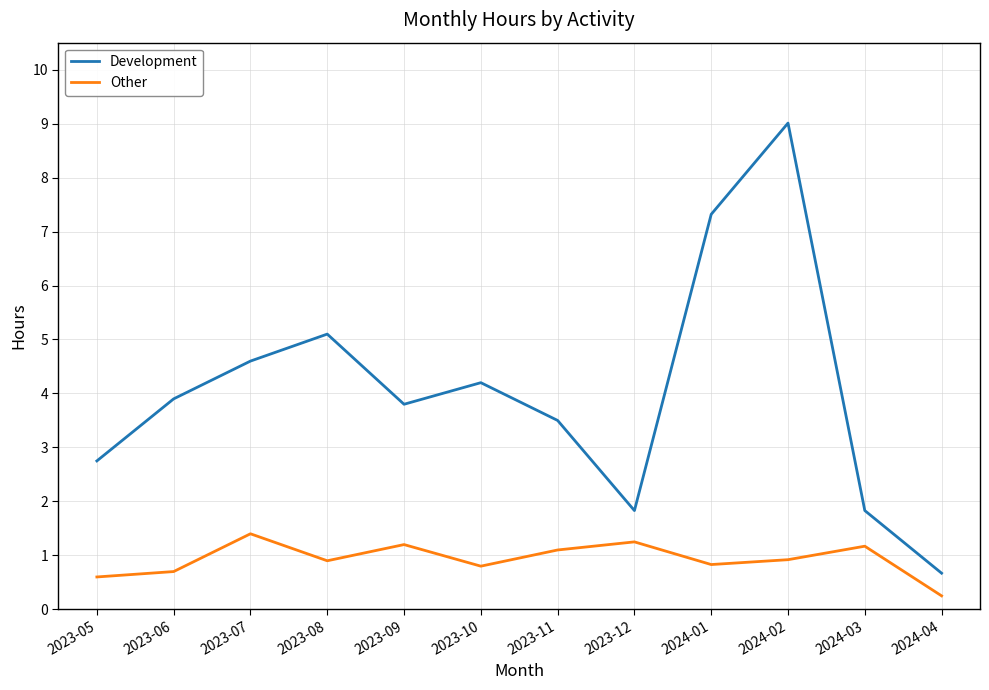

What is the approximate value of Development at 2023-12?

1.8